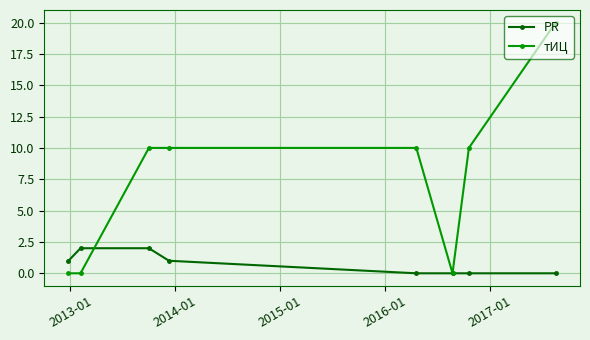

True or false: PR and тИЦ intersect in this chart.

True